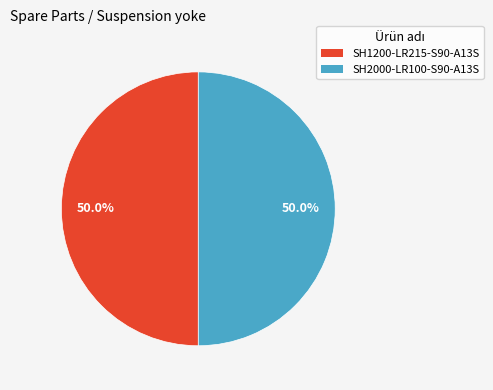

What is the total percentage of SH1200-LR215-S90-A13S and SH2000-LR100-S90-A13S?

100.0%